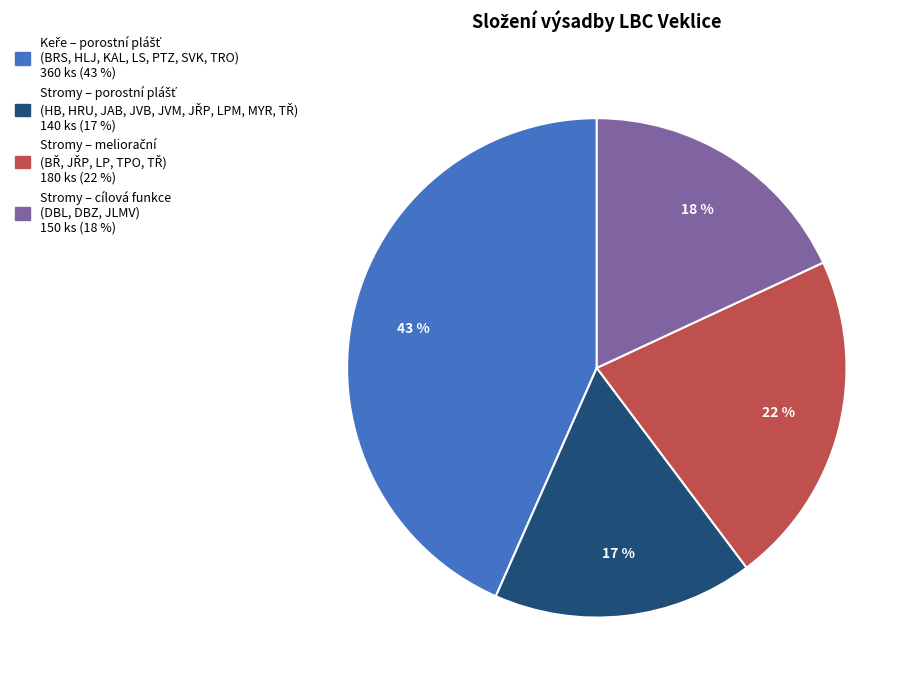

Is there a majority slice in this chart?

No